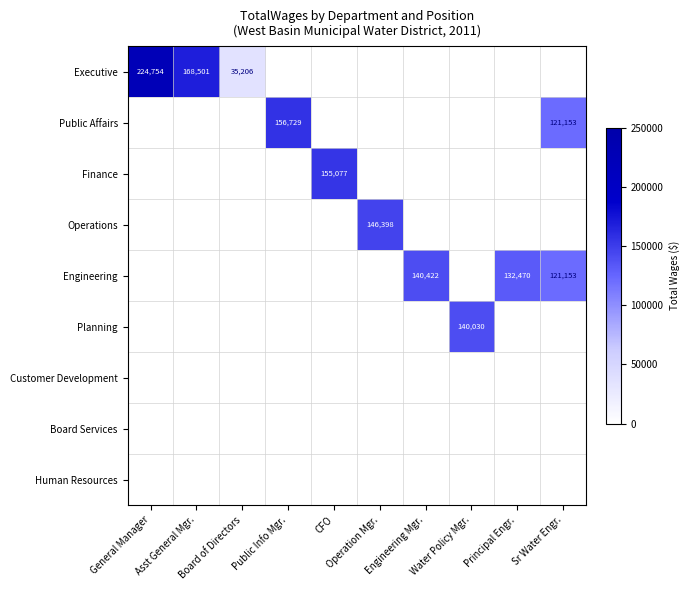

Rank the categories by Human Resources value from highest to lowest.

General Manager, Asst General Mgr., Board of Directors, Public Info Mgr., CFO, Operation Mgr., Engineering Mgr., Water Policy Mgr., Principal Engr., Sr Water Engr.